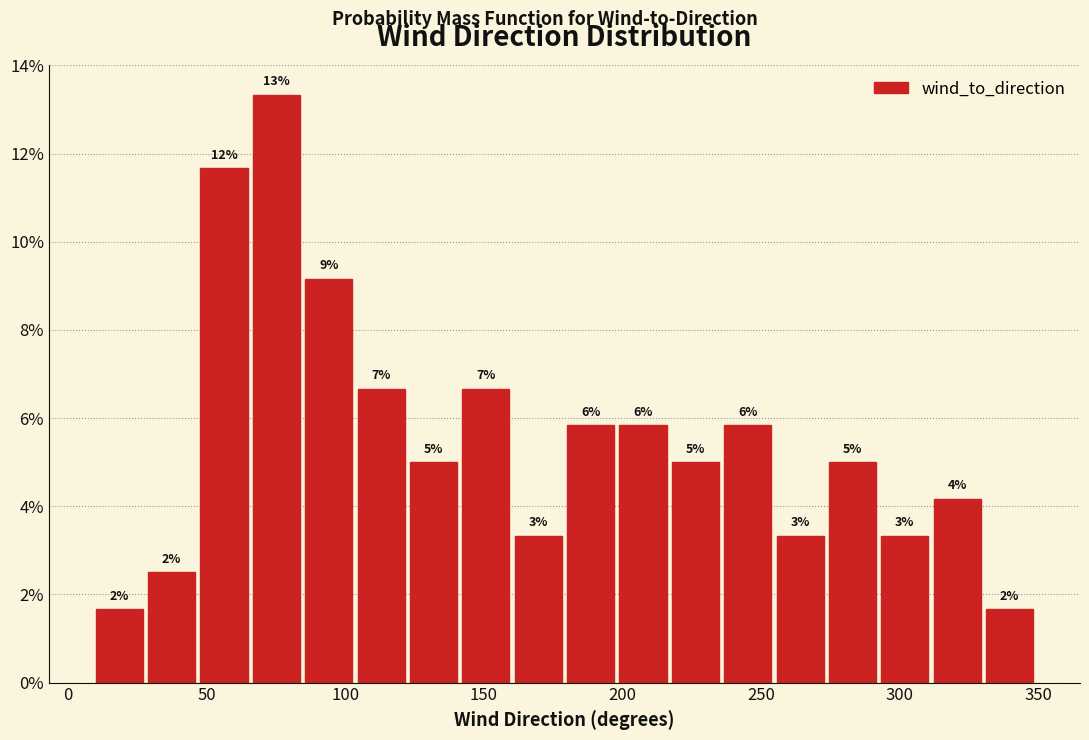

Read against the x-axis, roughly where is the centre of the tallest bar?

75